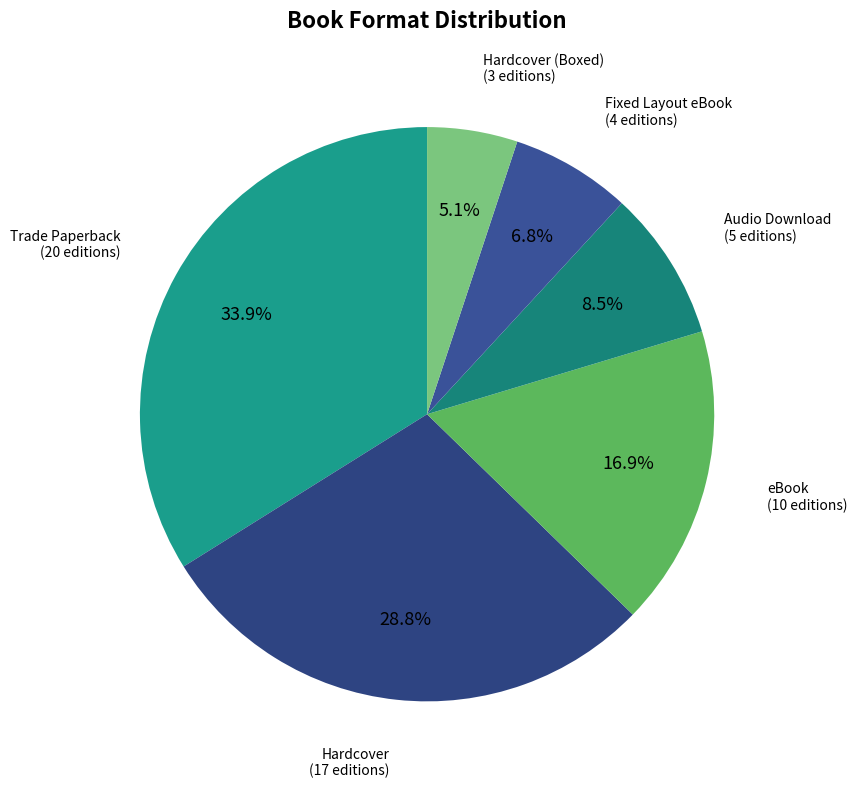

Which has a higher value, Audio Download or Hardcover?

Hardcover